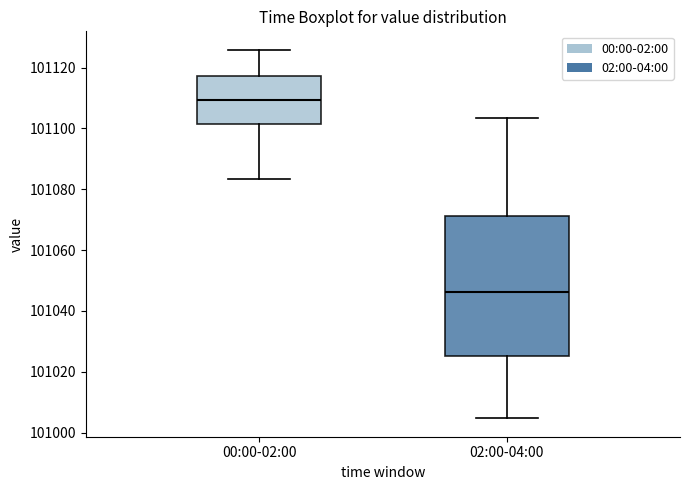

Reading left to right, transcribe this box plot: for each box, give where its median line is, the range the box spans, and where its two whiskers end, as read against the y-axis. The values are not printed on the chart, so give them approximately, as read against the axis.

00:00-02:00: median 101110, box 101102 to 101118, whiskers 101084 to 101126
02:00-04:00: median 101046, box 101026 to 101072, whiskers 101004 to 101104